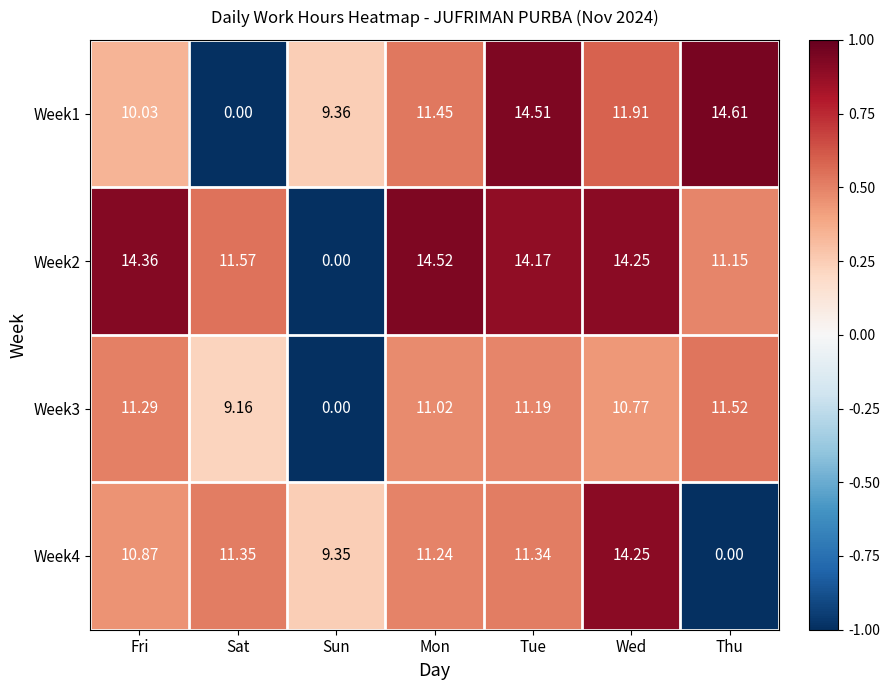

Where does the Week4 series first go above 11?

Sat